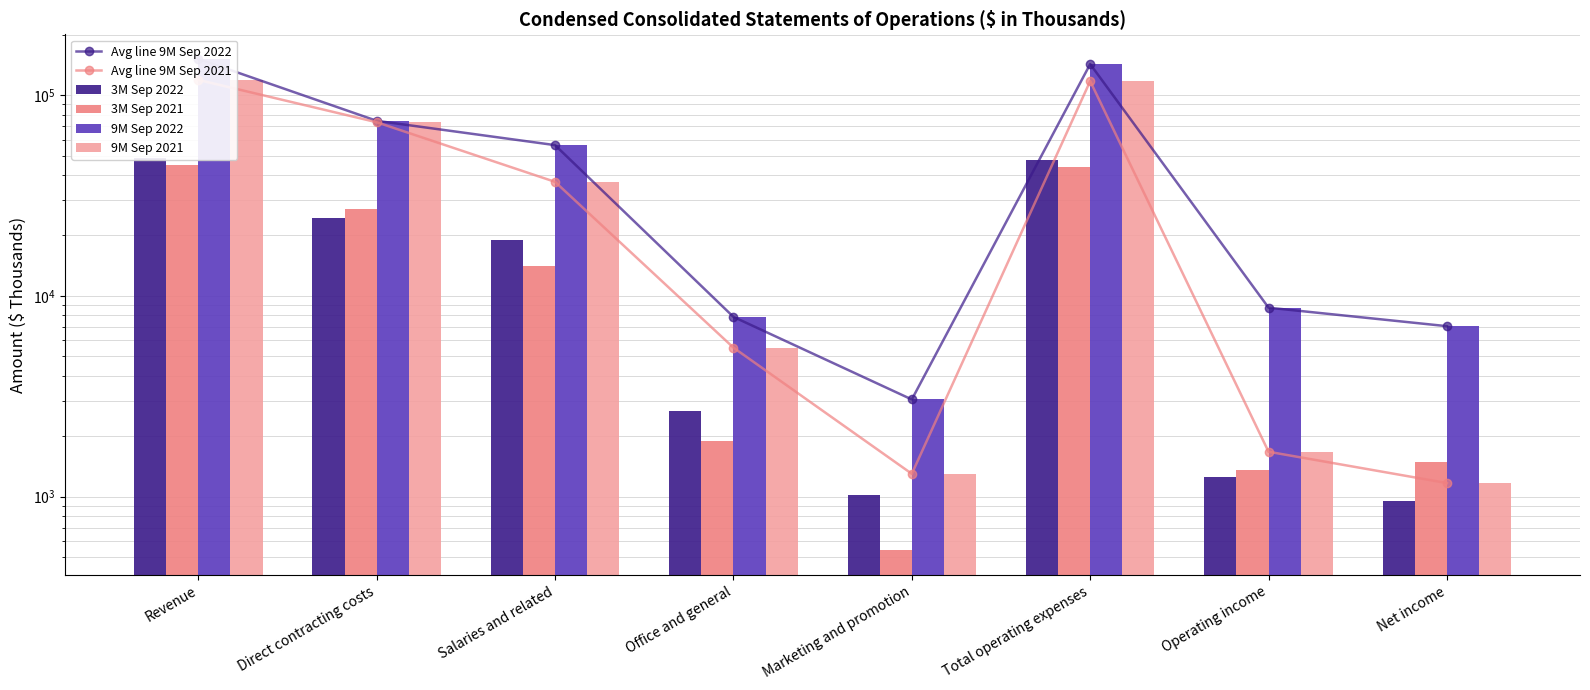

Rank the series at Total operating expenses from lowest to highest value.

3M Sep 2021, 3M Sep 2022, Avg line 9M Sep 2021, 9M Sep 2021, Avg line 9M Sep 2022, 9M Sep 2022